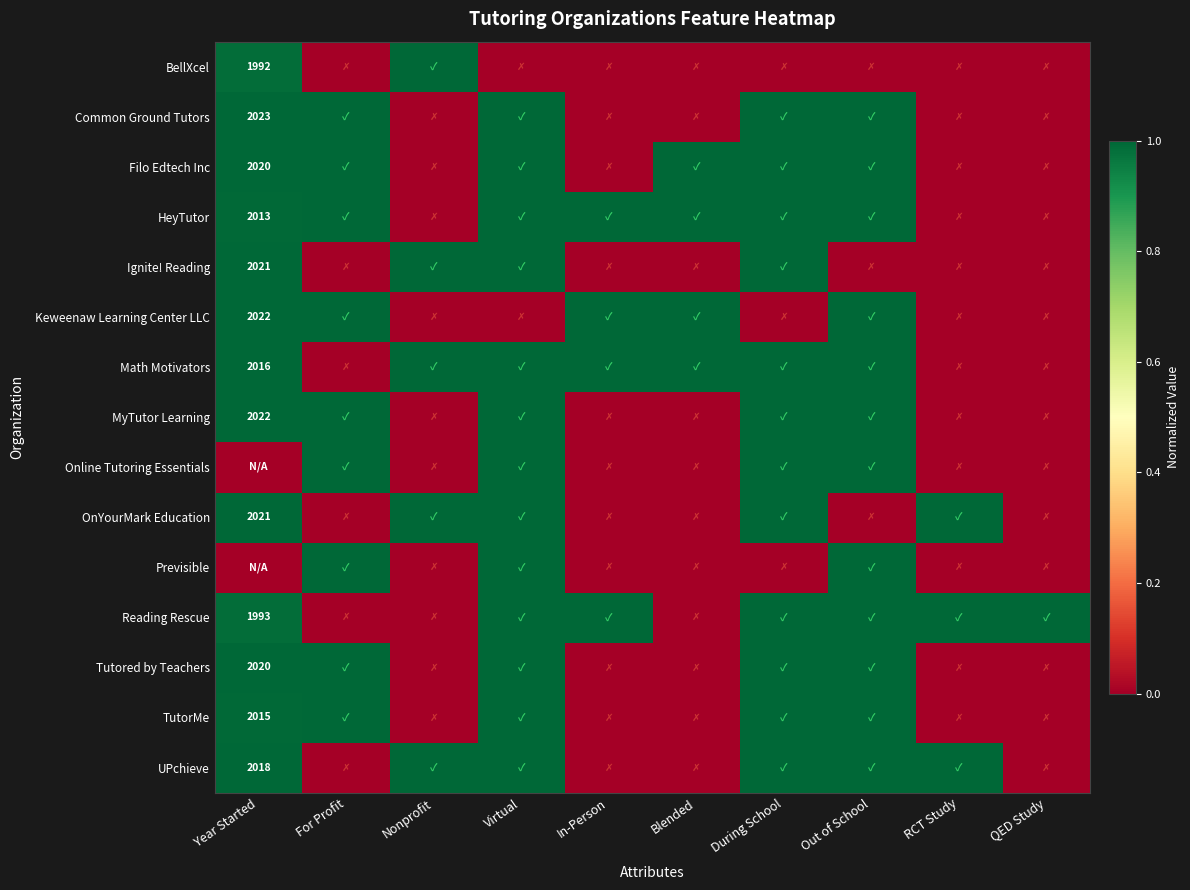

The HeyTutor series shows 2720 at Year Started. True or false?

False